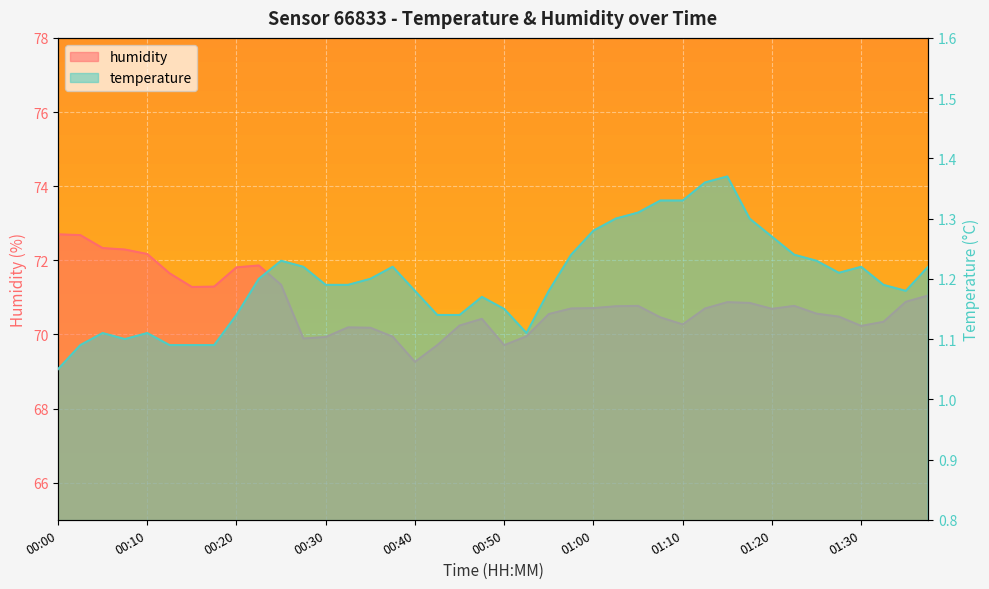

What is the maximum value shown in the chart?

72.7